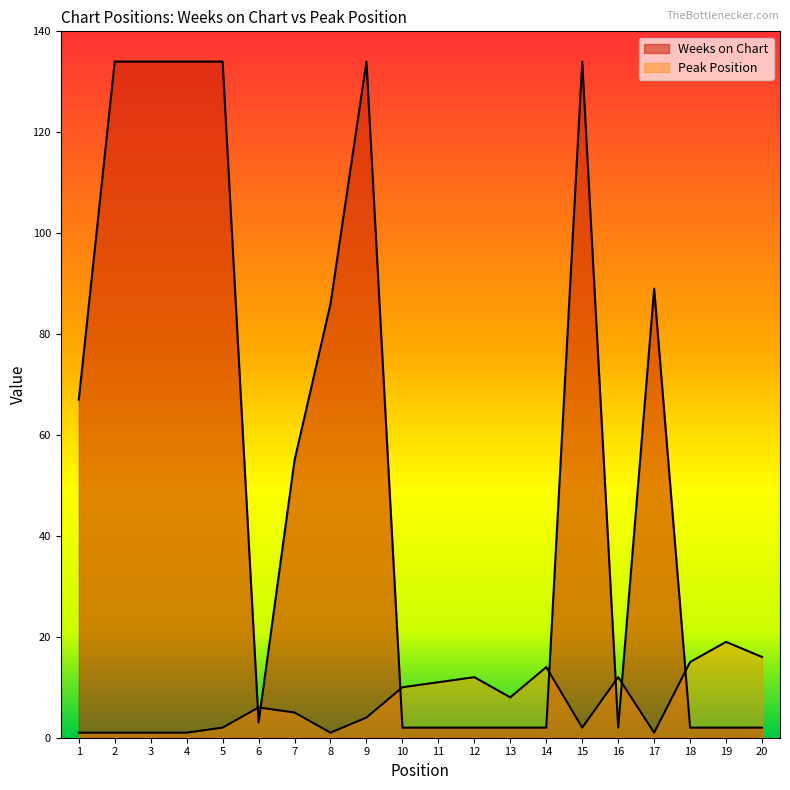

At which category does Weeks on Chart reach its first local peak?

9